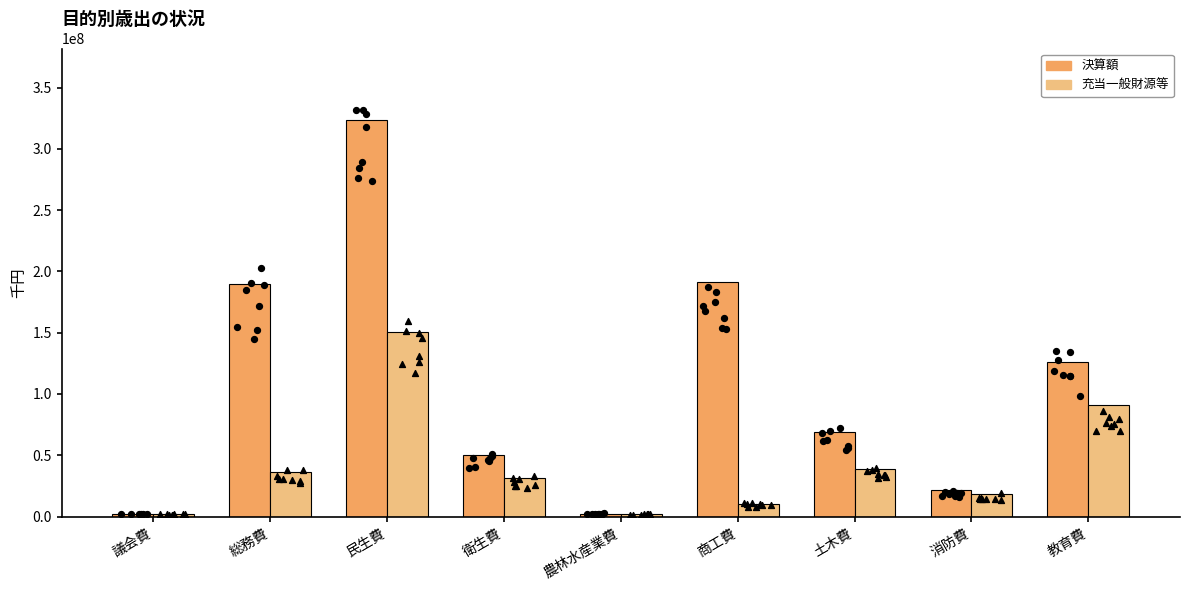

At how many categories does at least one series exceed 234241400?

1